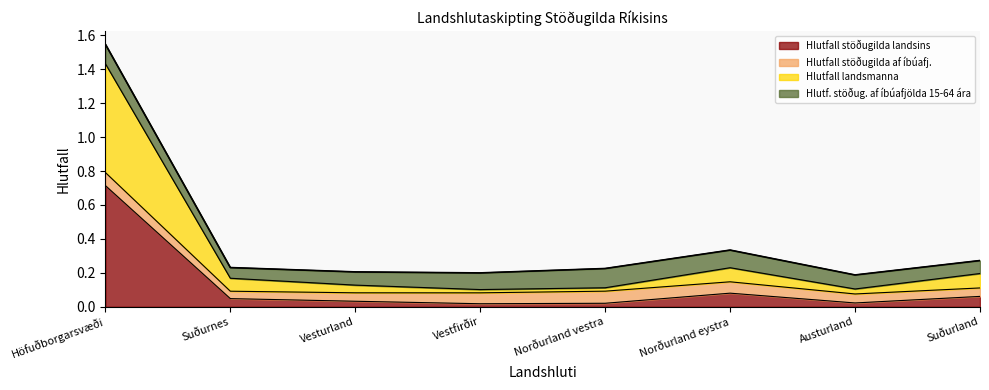

List the labels in order of value, largest first.

Höfuðborgarsvæði, Norðurland eystra, Suðurland, Suðurnes, Norðurland vestra, Vesturland, Vestfirðir, Austurland